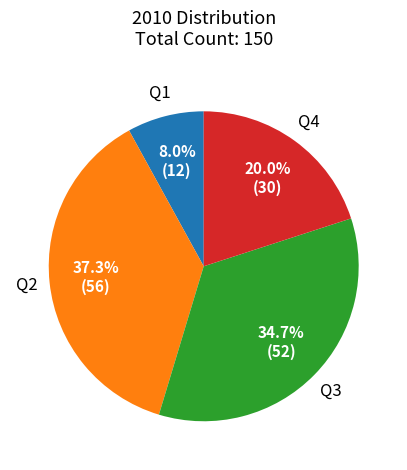

Is the sum of Q2 and Q4 greater than half?

Yes